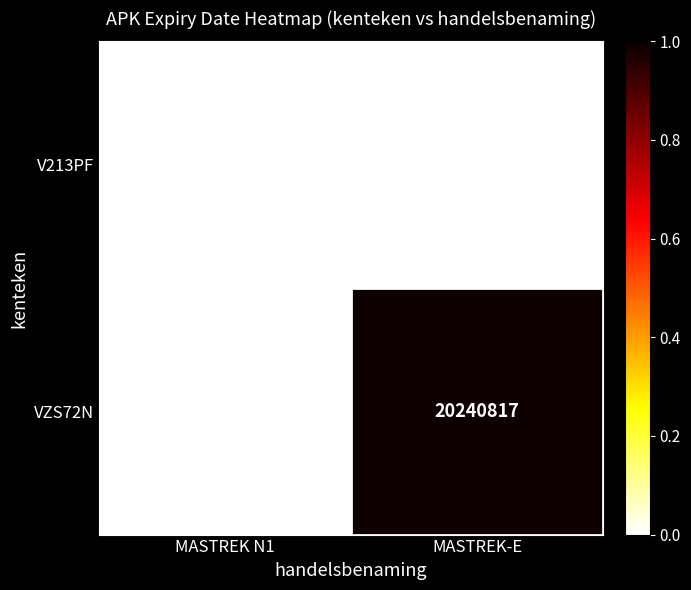

The VZS72N series shows 20240817 at MASTREK-E. True or false?

True